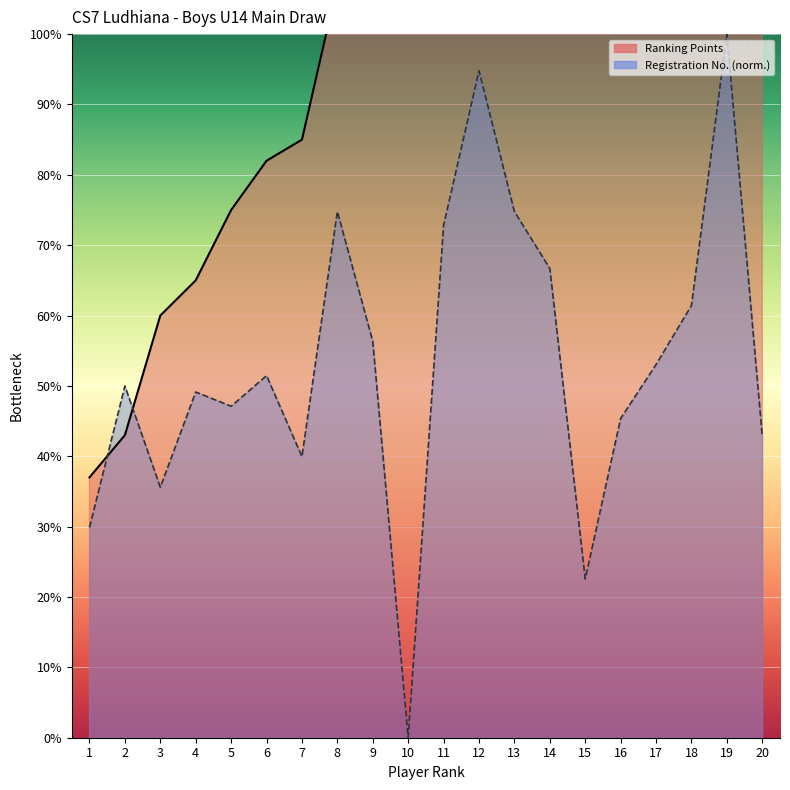

Which series ends up on top after the final intersection of Registration Number and Ranking Points?

Ranking Points